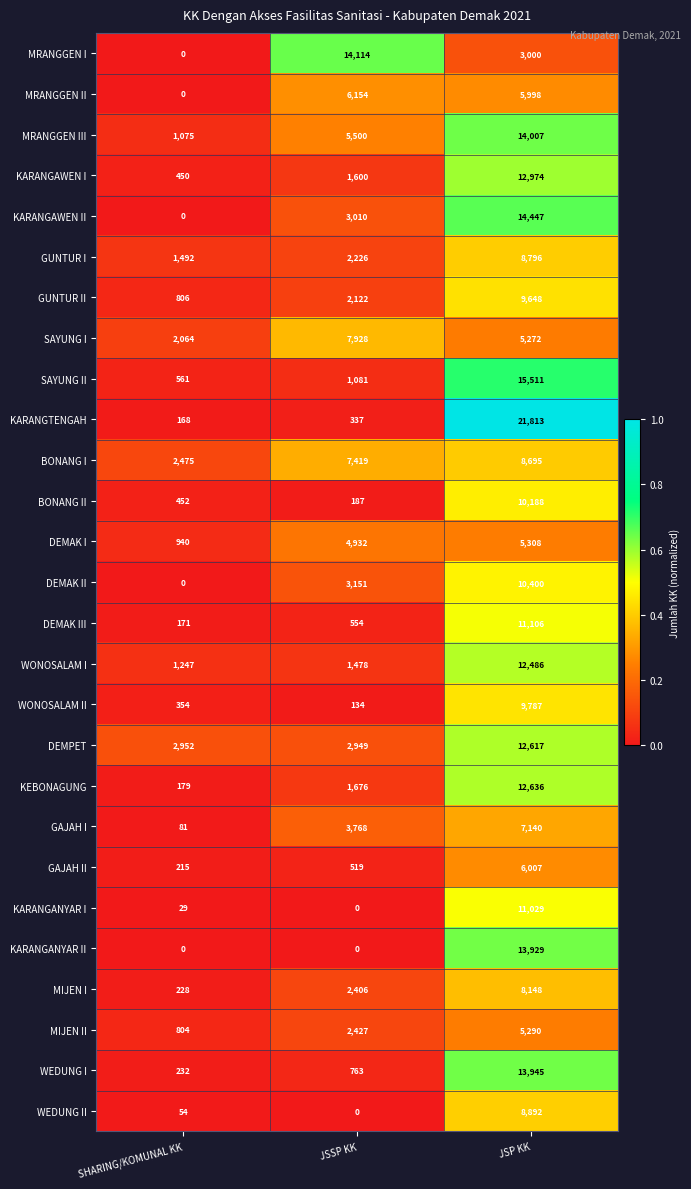

The GAJAH II series shows 879 at JSSP KK. True or false?

False